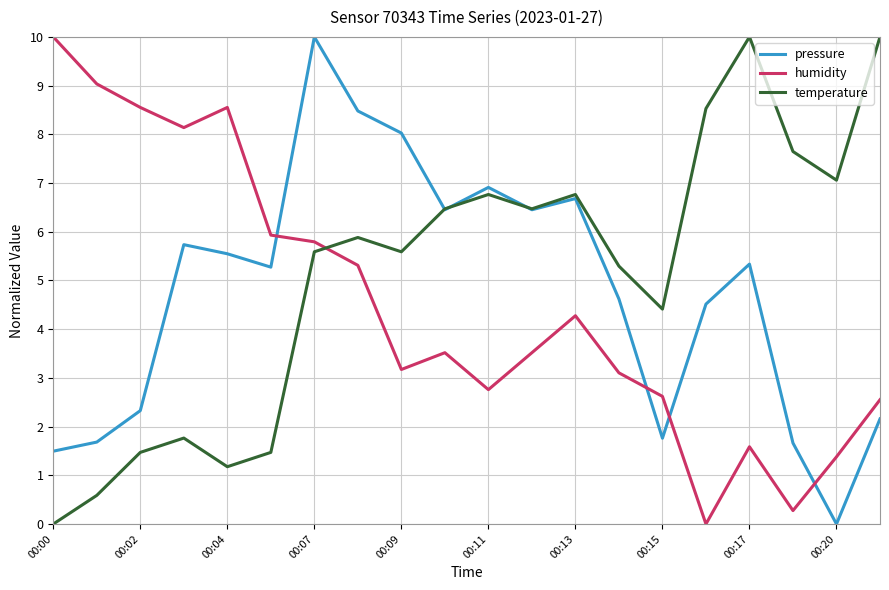

What are all the series names shown in the legend?

pressure, humidity, temperature